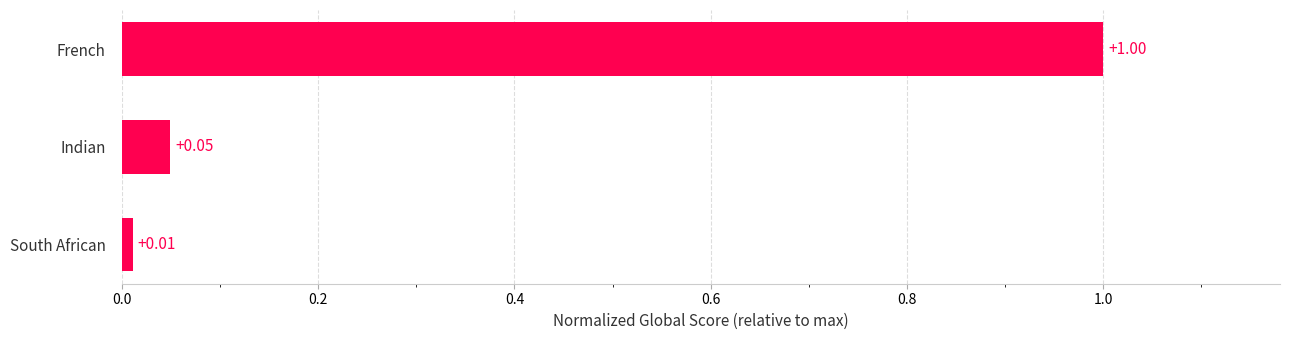

List the labels in order of value, largest first.

French, Indian, South African